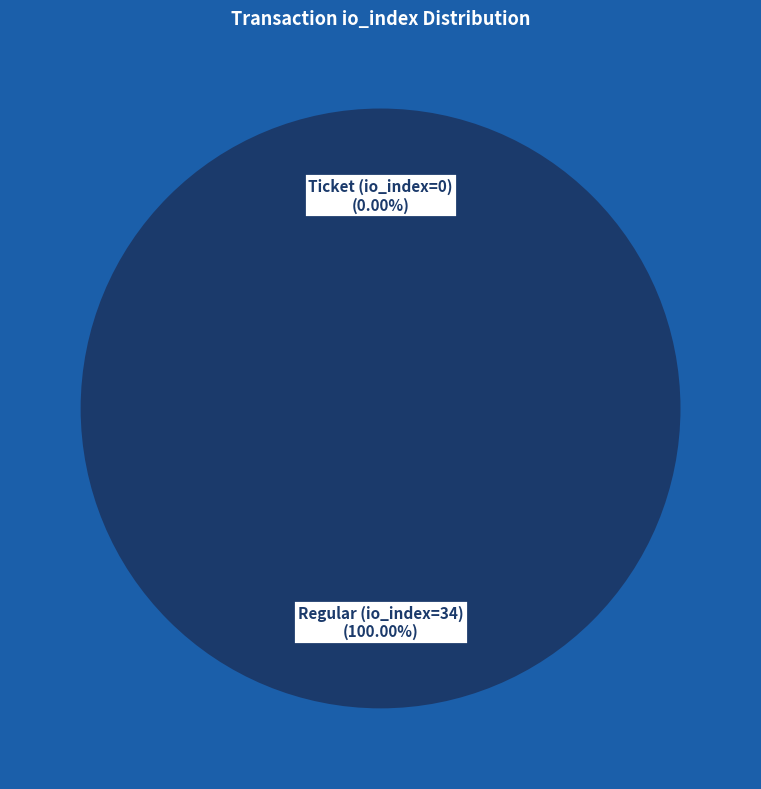

How many slices are in this pie chart?

2